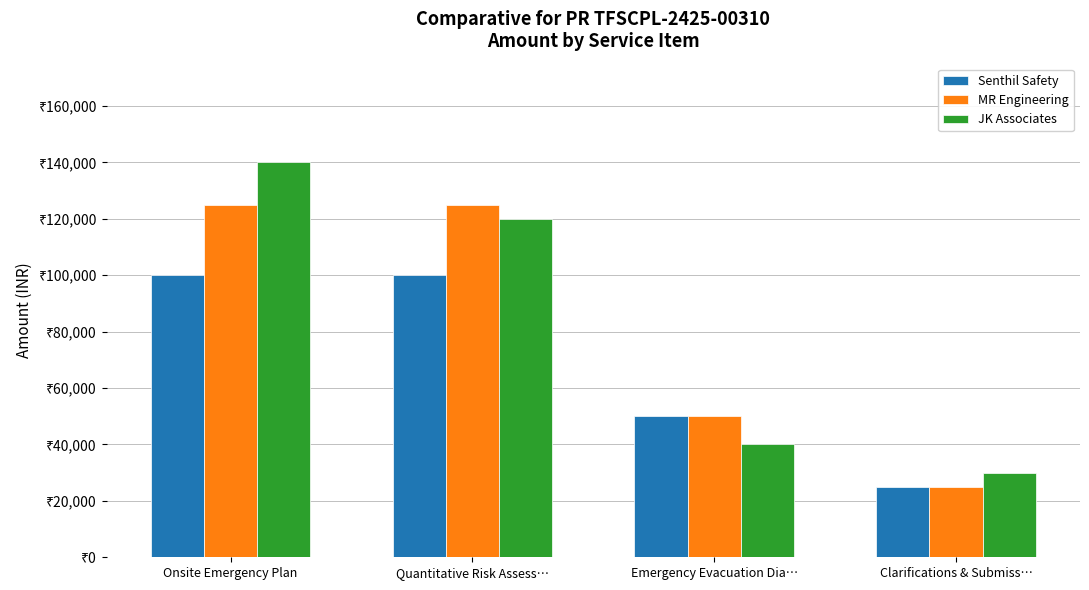

What is the difference between the highest and lowest values at Quantitative Risk Assess…?

25000